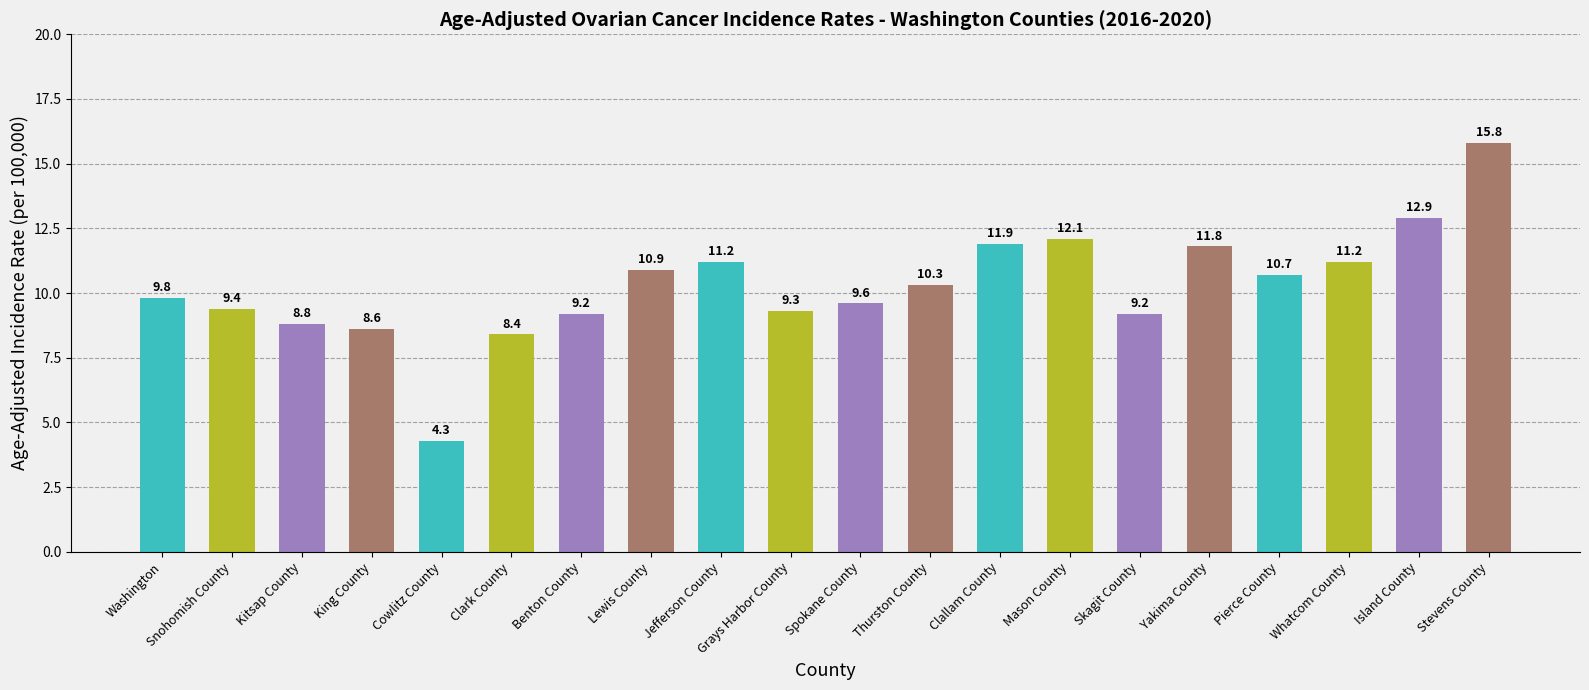

What is the sum of the values at Clark County and Lewis County?

19.3